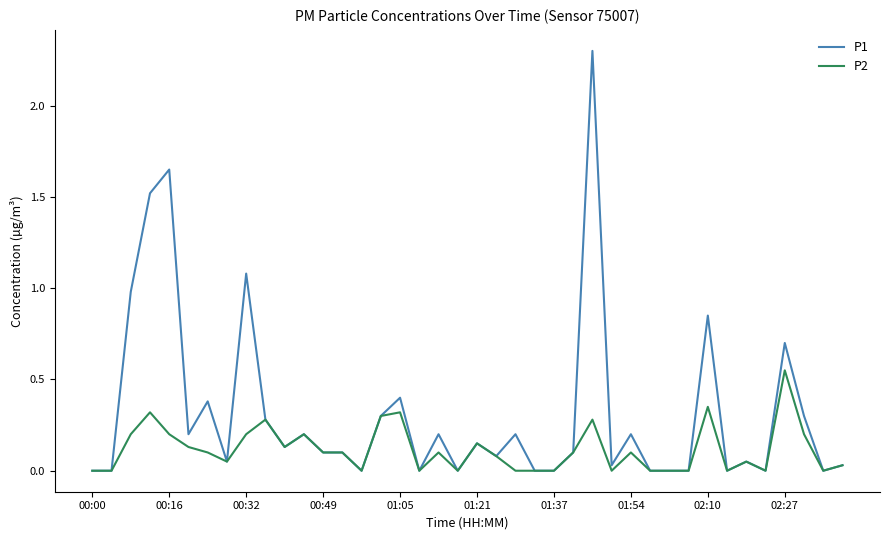

Which series has the largest total across all categories?

P1